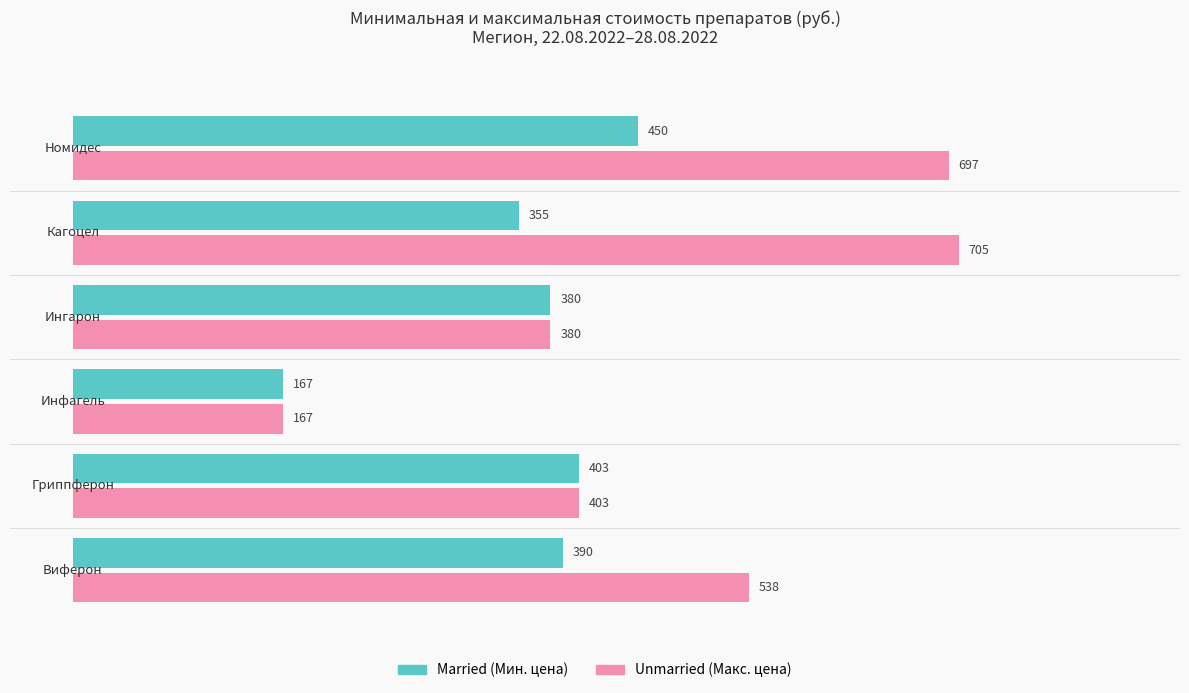

What is the minimum value shown in the chart?

167